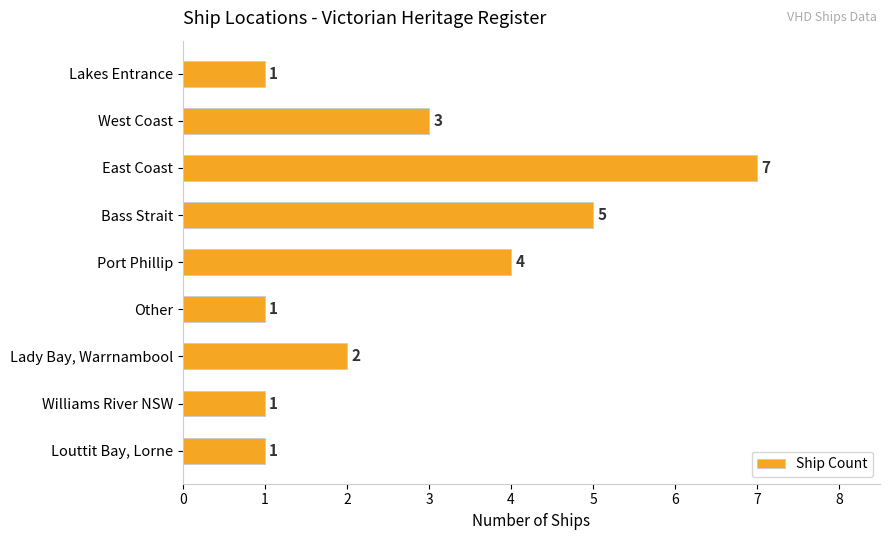

Count the values in the range 1 to 4.

7